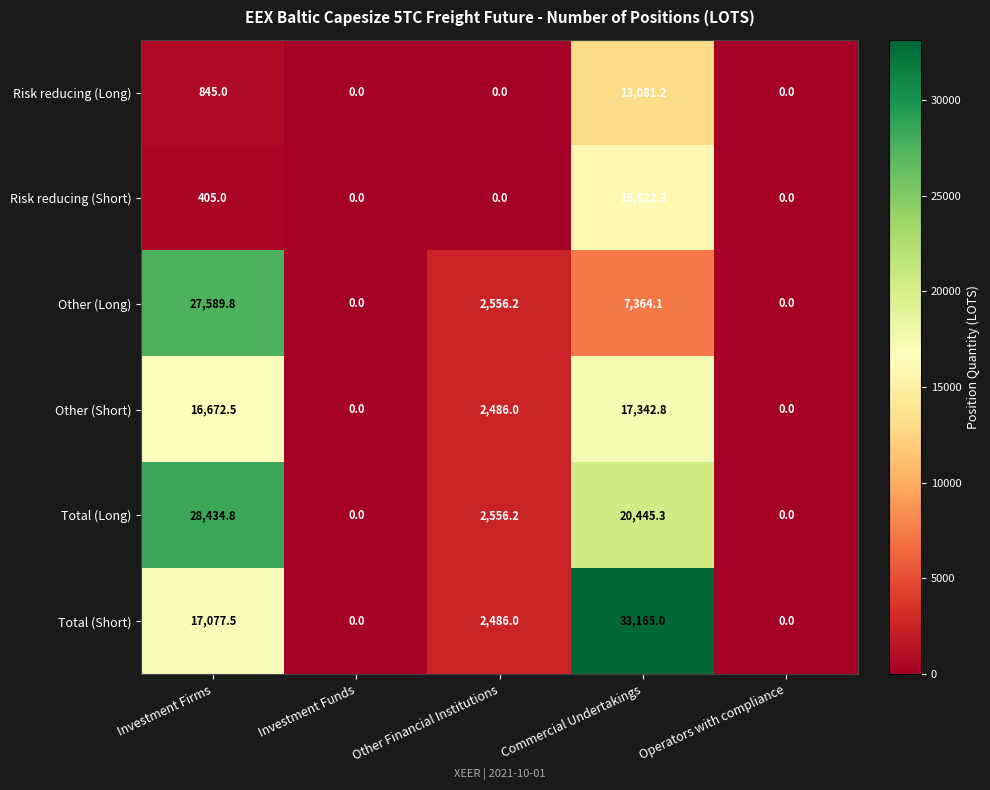

Which series has the largest range (max minus min)?

Total (Short)